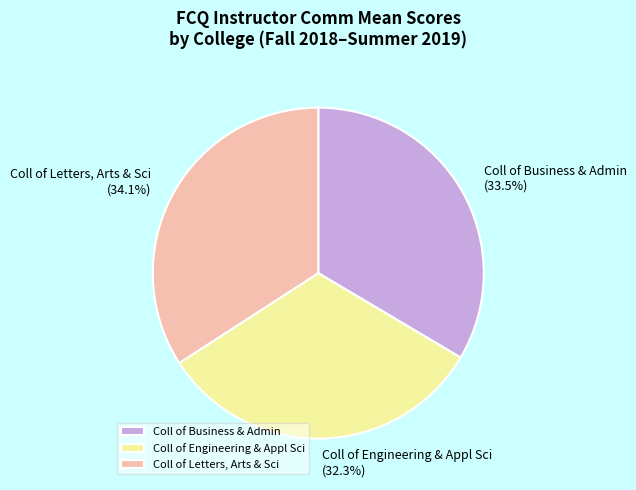

How many segments does this pie chart have?

3